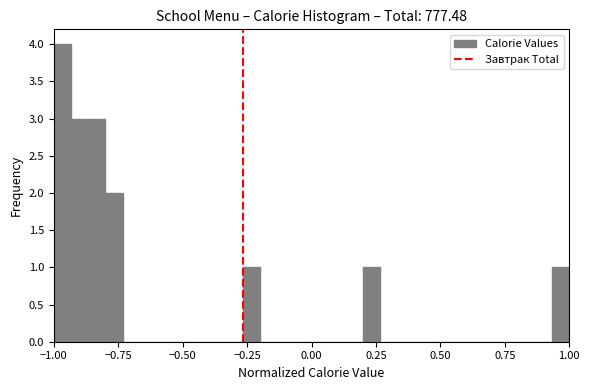

Read against the x-axis, roughly where is the centre of the tallest bar?

-0.95